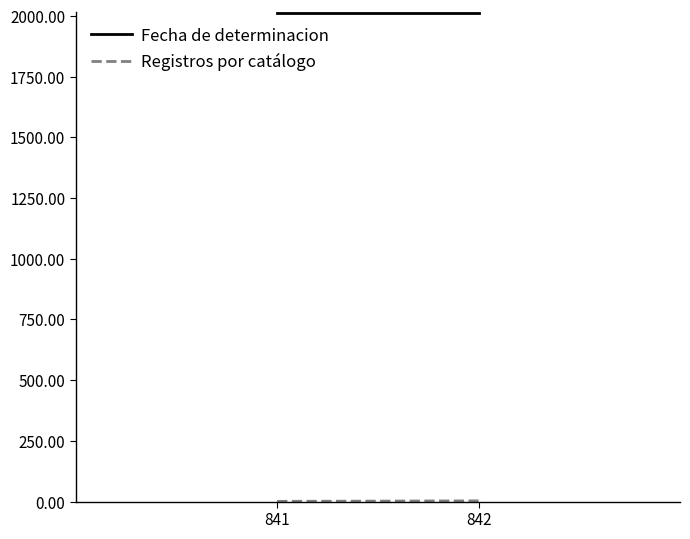

Where is Registros por catálogo nearest to the value 2?

841